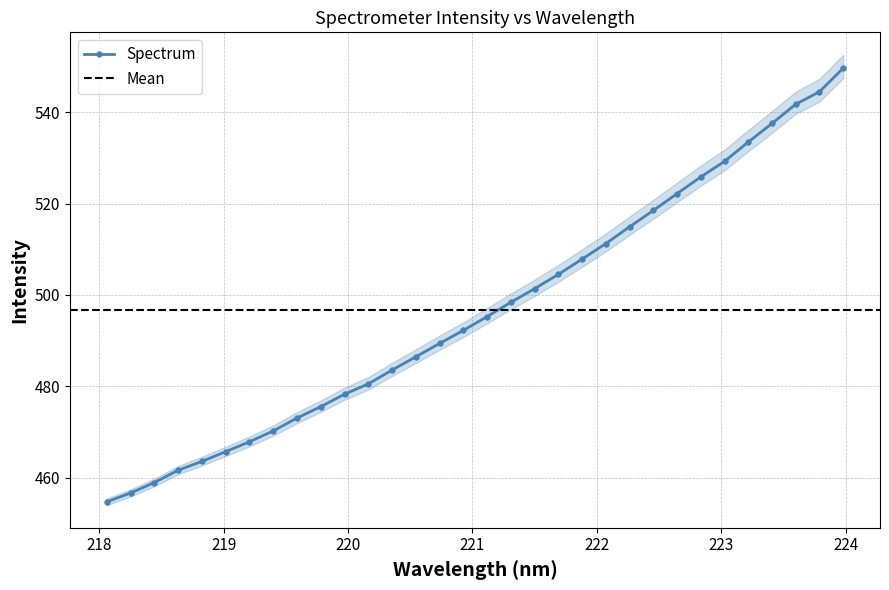

Which has a higher value, 223.2172 or 221.6902?

223.2172